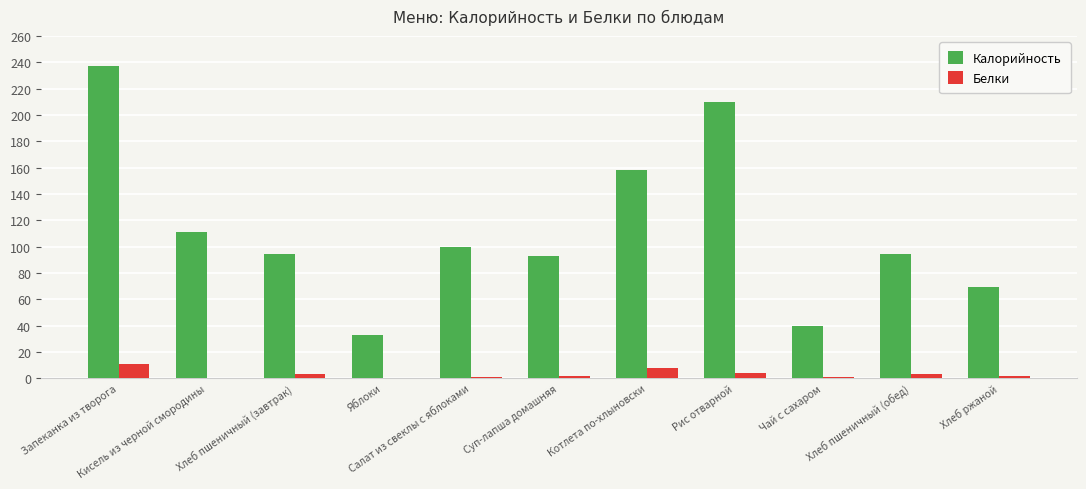

Which series has the largest total across all categories?

Калорийность